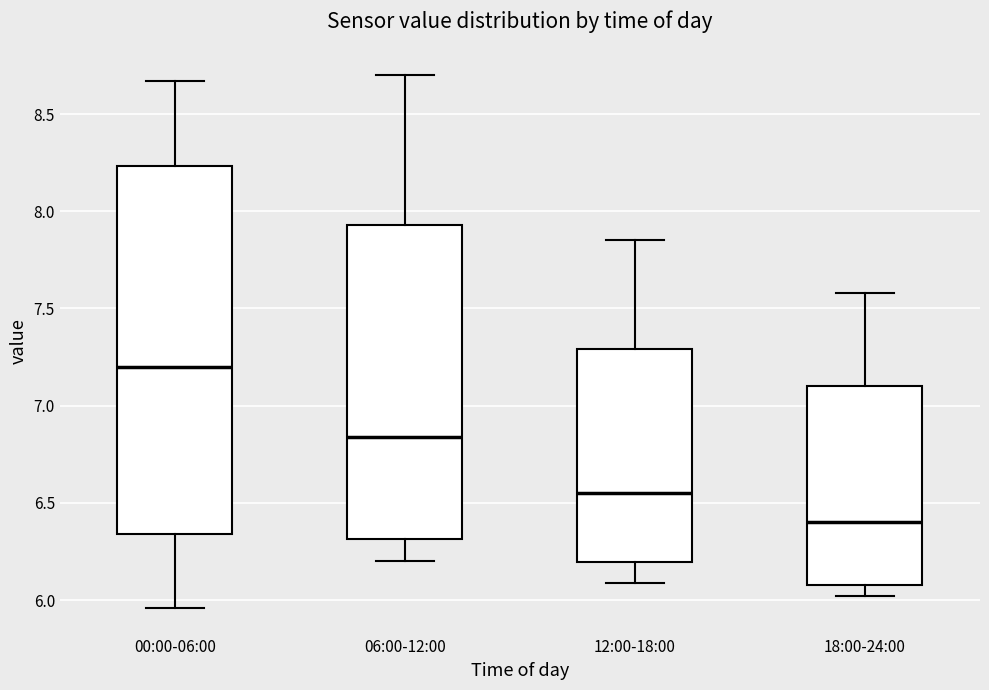

Comparing the boxes themselves (not the whiskers), which one is the tallest?

00:00-06:00